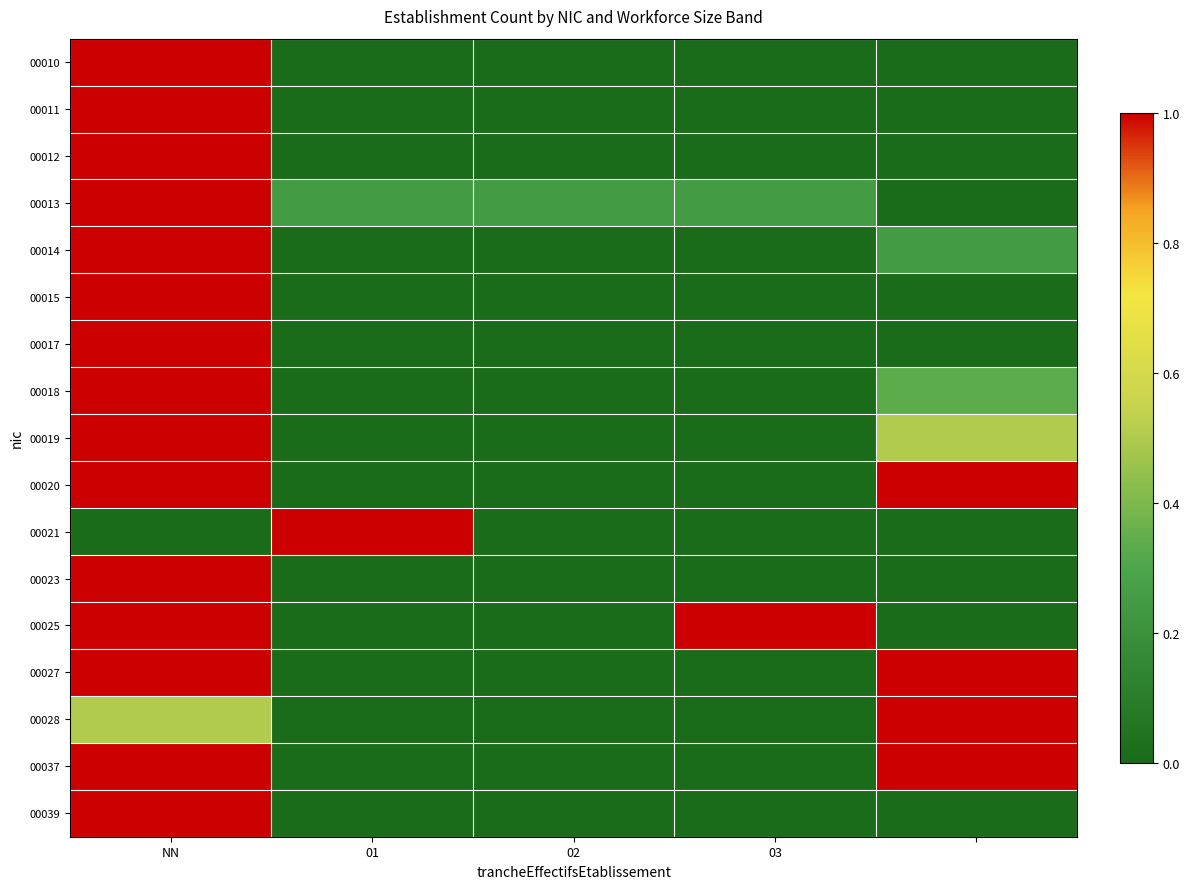

Rank the series by their maximum value, from highest to lowest.

00010, 00011, 00012, 00013, 00014, 00015, 00017, 00018, 00019, 00020, 00021, 00023, 00025, 00027, 00028, 00037, 00039